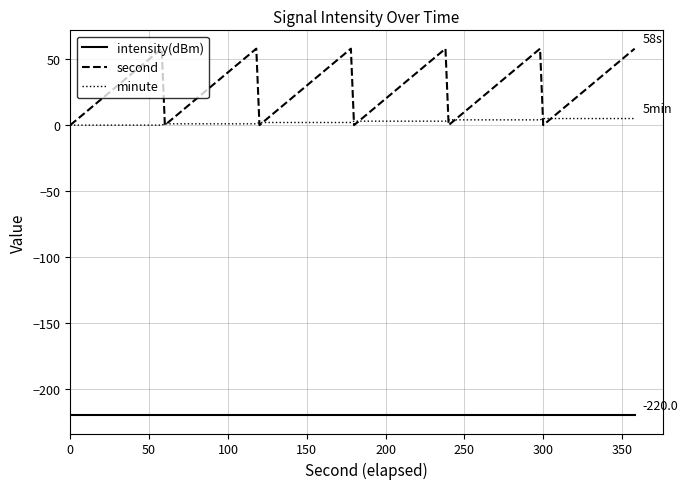

What is the highest value of the second series?

58.0